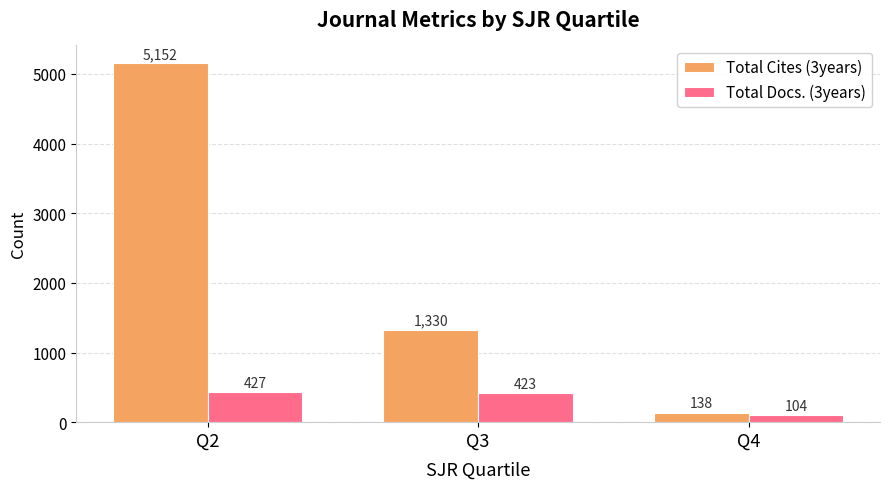

Reading left to right, list all the values displayed in this chart.

Total Cites (3years): Q2=5152	Q3=1330	Q4=138
Total Docs. (3years): Q2=427	Q3=423	Q4=104